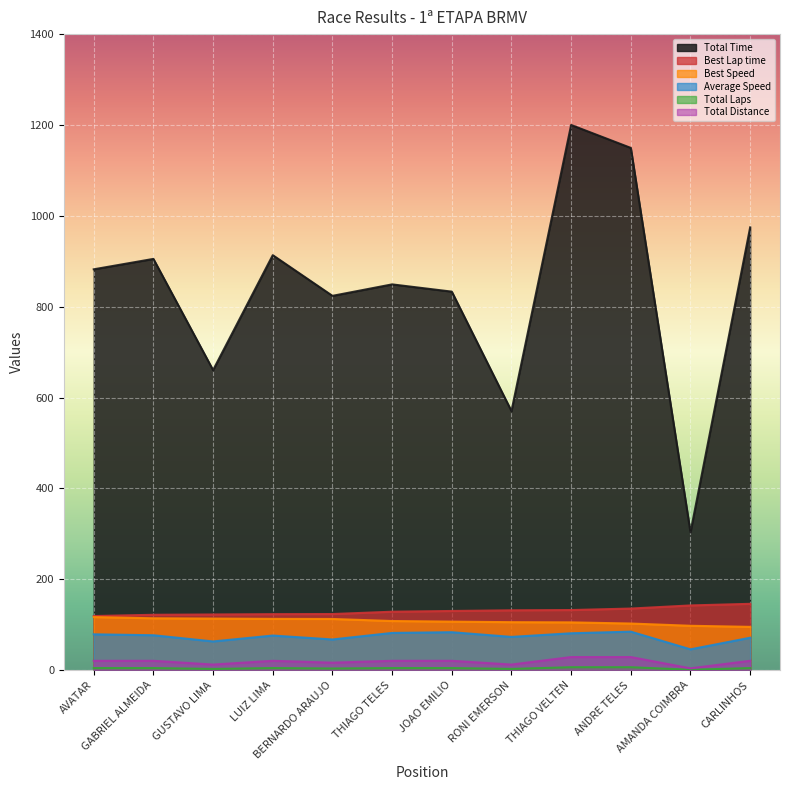

Where does the Total Laps series first go above 20?

AVATAR